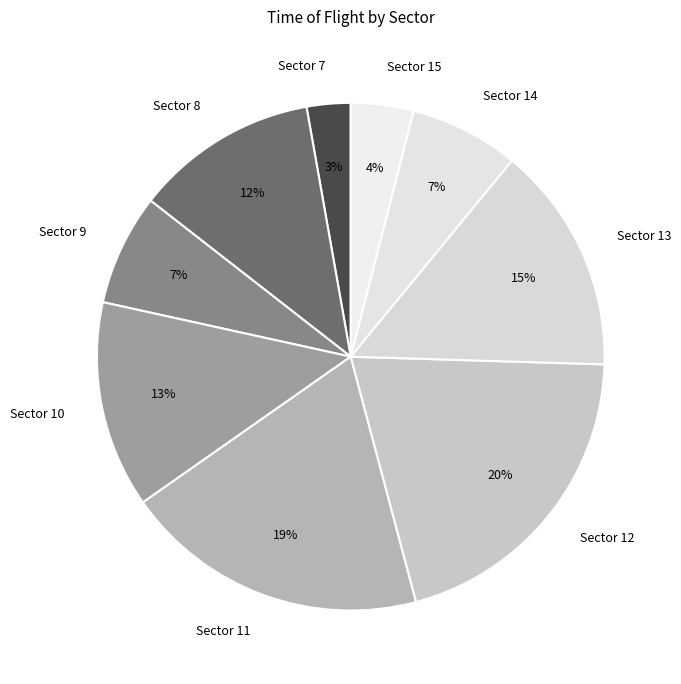

Count the number of slices in the pie.

9